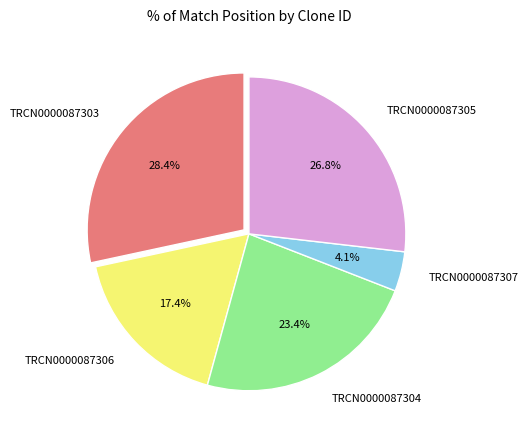

Which slice is the smallest?

TRCN0000087307